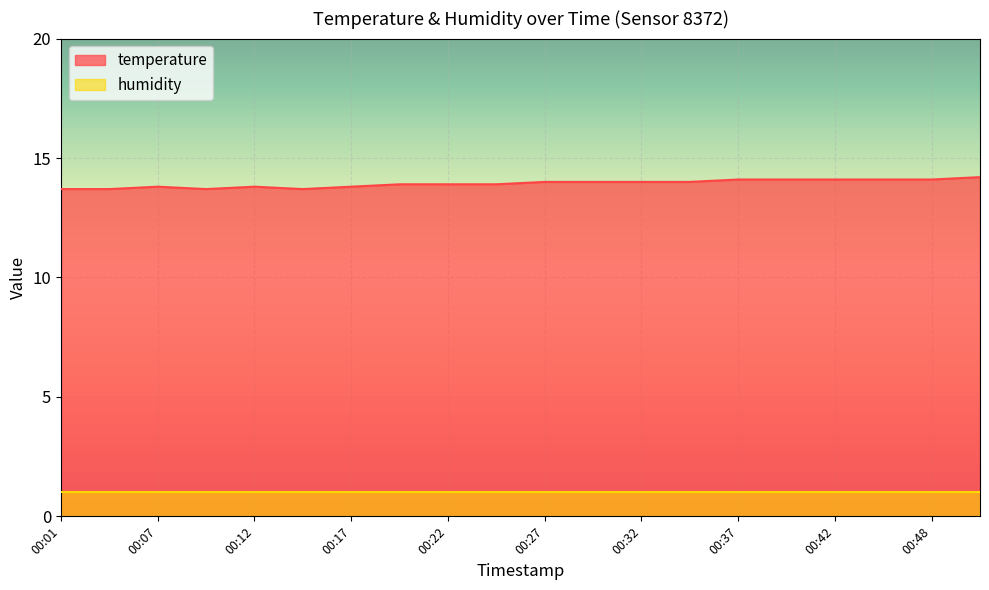

What is the value of the 13th point from the left?

14.0